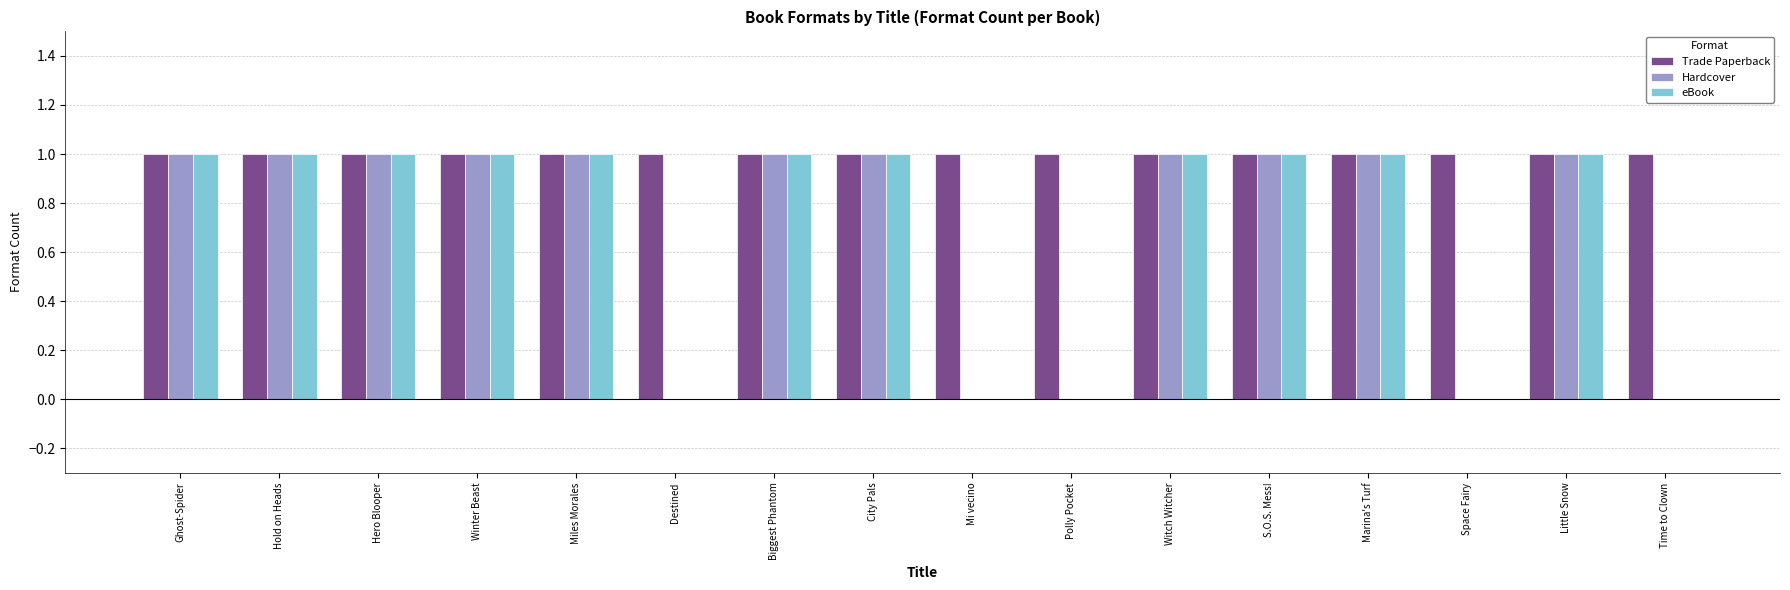

True or false: Trade Paperback has a value of 2 at Space Fairy.

False